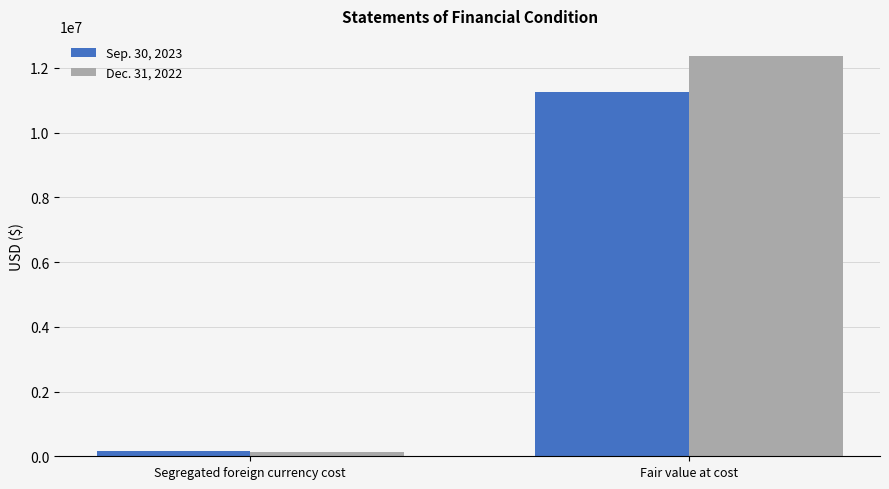

The value of Sep. 30, 2023 at Segregated foreign currency cost is 177977. True or false?

True